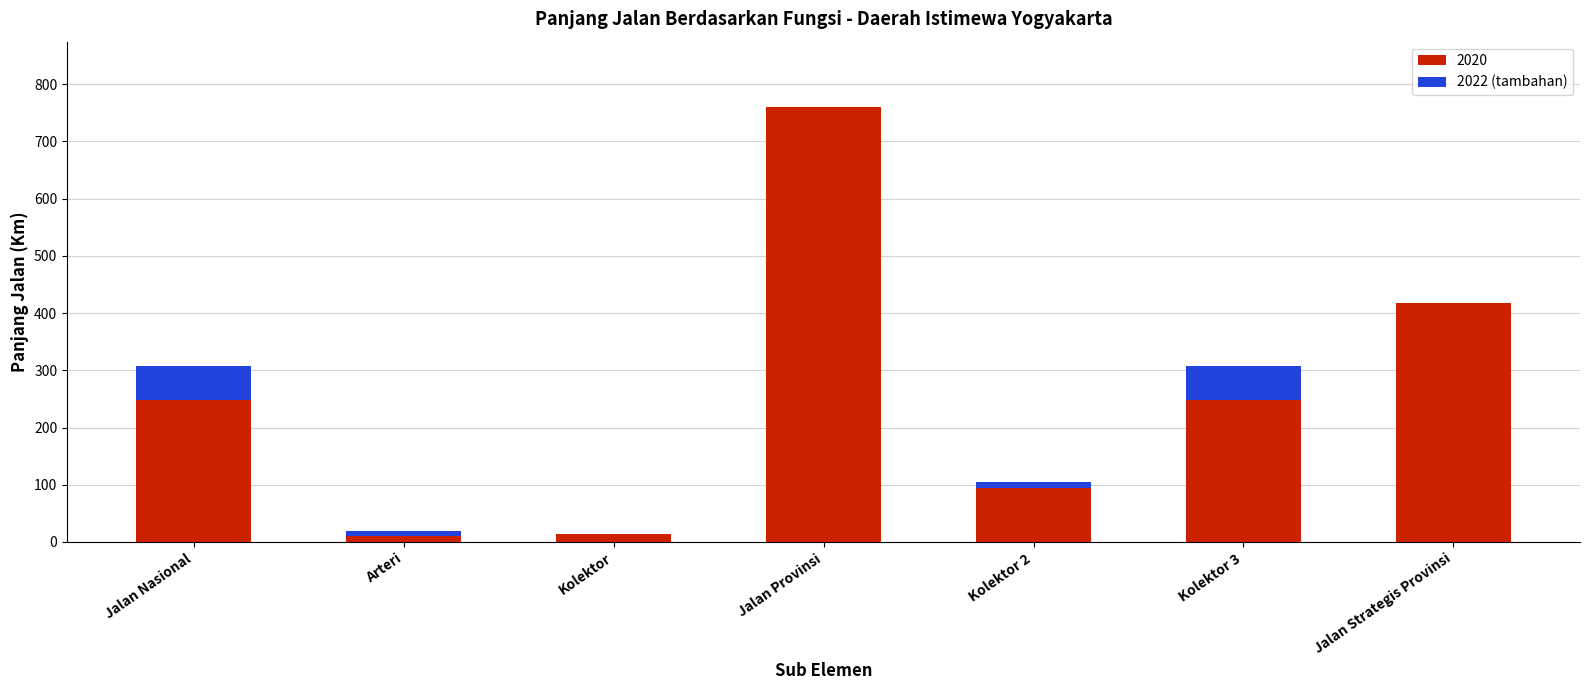

Where is 2020 nearest to the value 385?

Jalan Strategis Provinsi